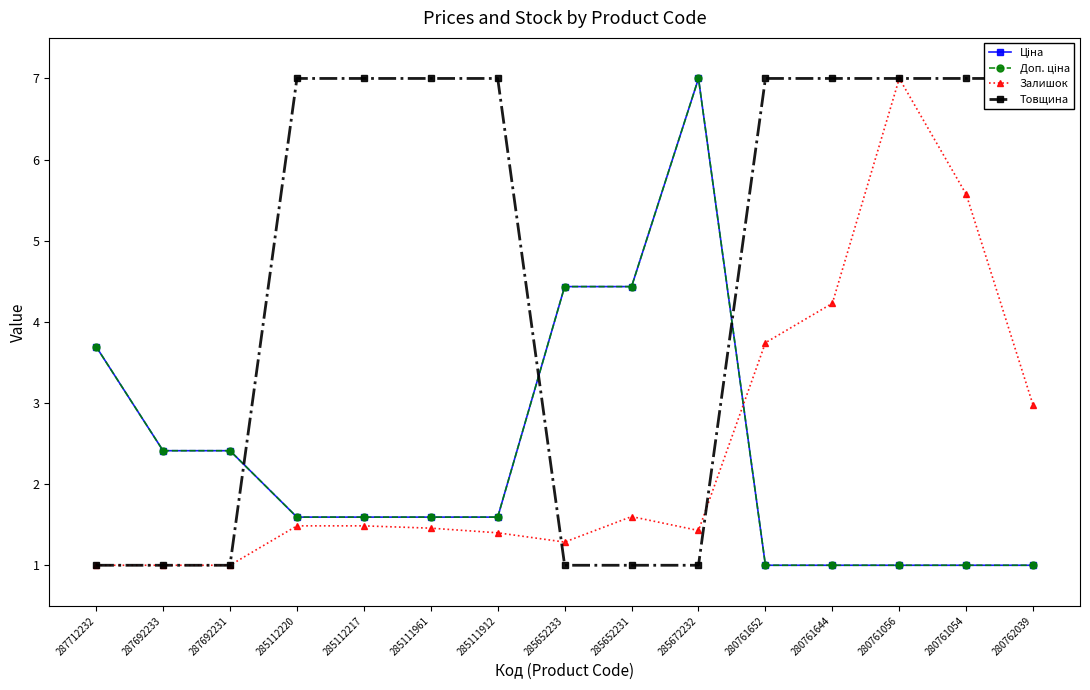

Is the value of Доп. ціна at 280762039 greater than the value of Залишок at 285652231?

No